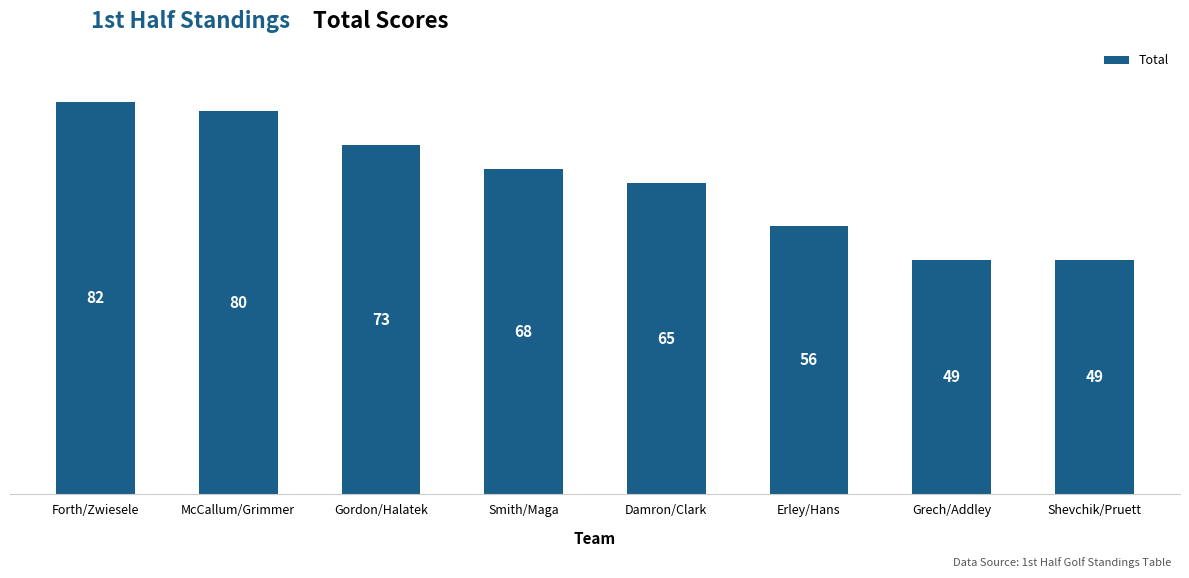

What is the difference between the maximum and minimum values?

33